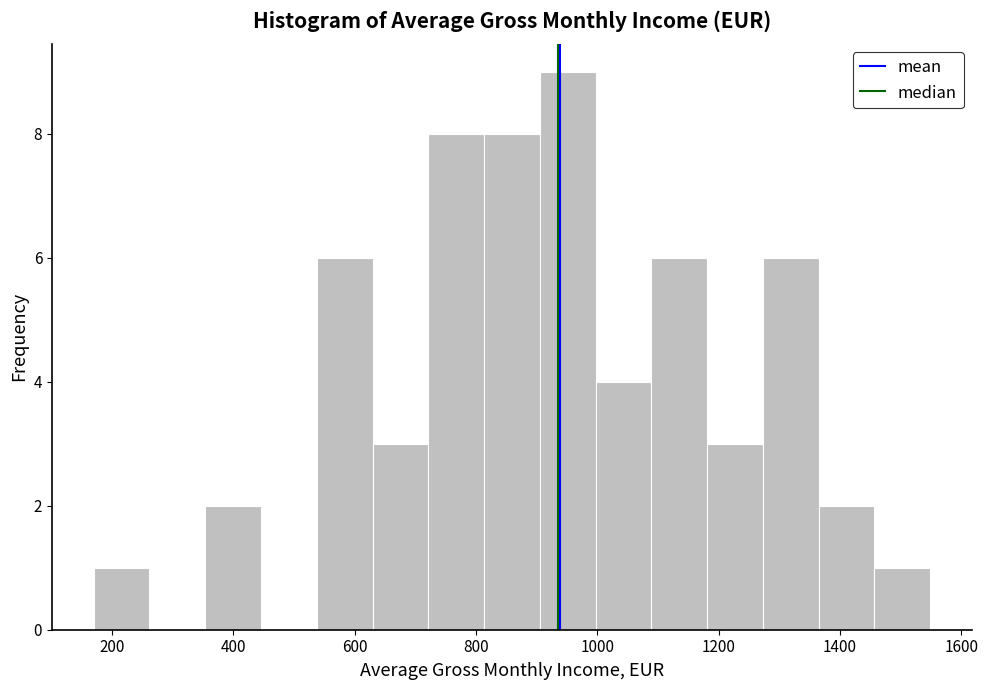

Reading left to right, list every bar in this chart as the range it spans on the x-axis followed by its height. Neither the bar edges nor the heights are printed on the chart, so give them approximately, as read against the axes.

180 to 260: 1
260 to 360: 0
360 to 440: 2
440 to 540: 0
540 to 620: 6
620 to 720: 3
720 to 820: 8
820 to 900: 8
900 to 1000: 9
1000 to 1080: 4
1080 to 1180: 6
1180 to 1280: 3
1280 to 1360: 6
1360 to 1460: 2
1460 to 1540: 1